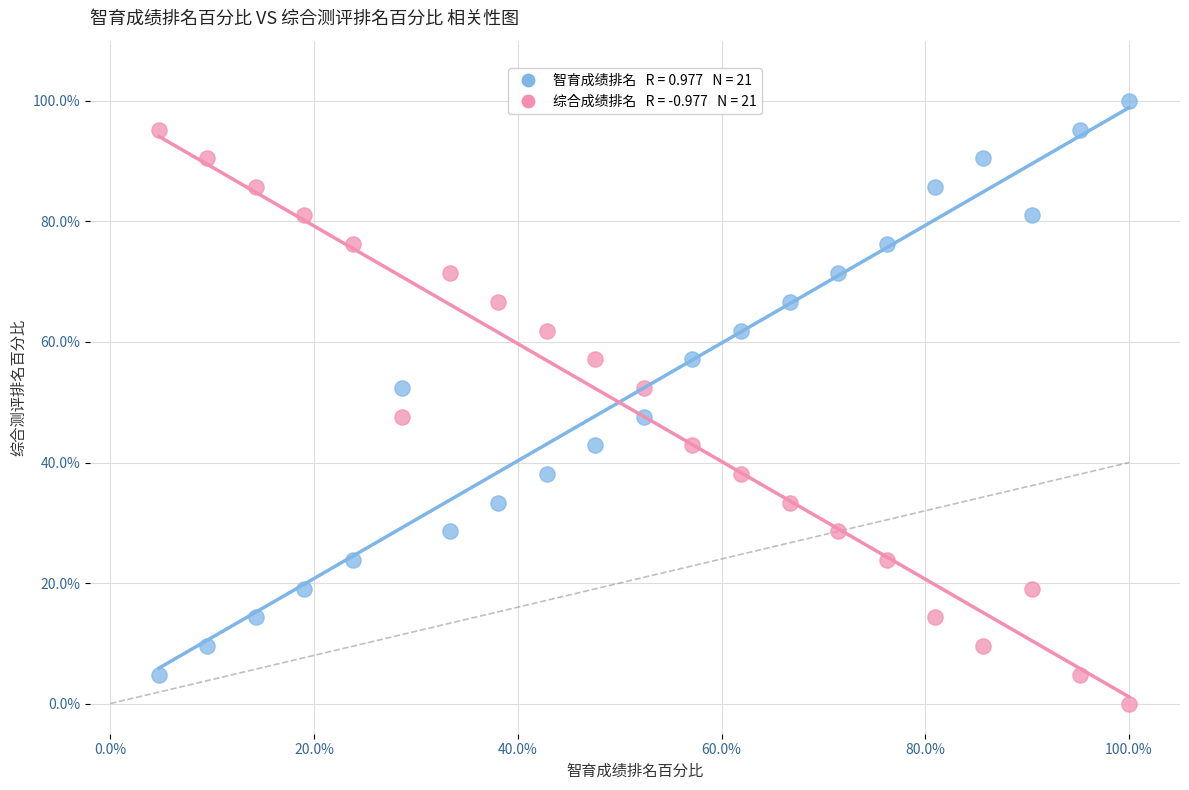

Across all data points, what is the range of Y values (max minus min)?

100.0